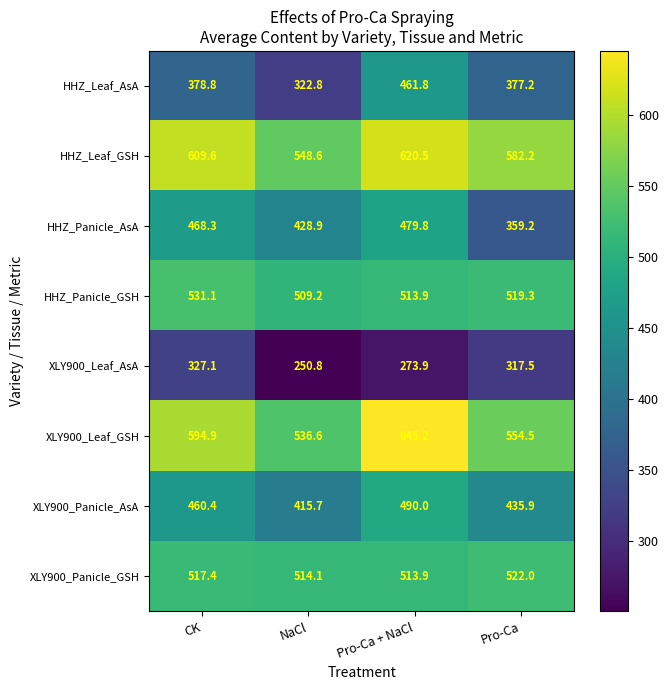

Between CK and NaCl, which series saw the biggest shift?

XLY900_Leaf_AsA